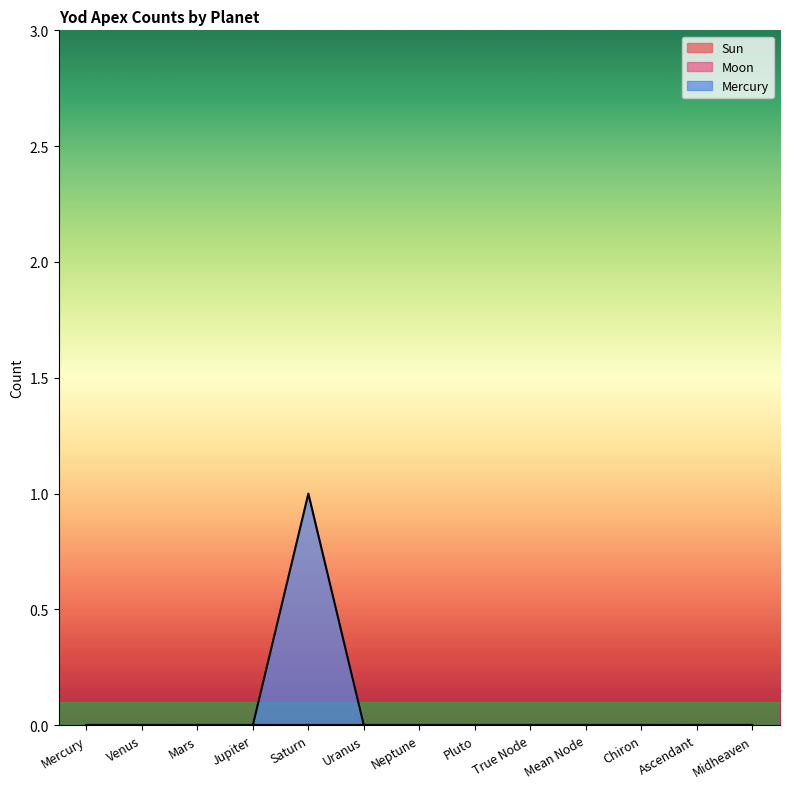

Which label corresponds to the smallest value in the chart?

Mercury